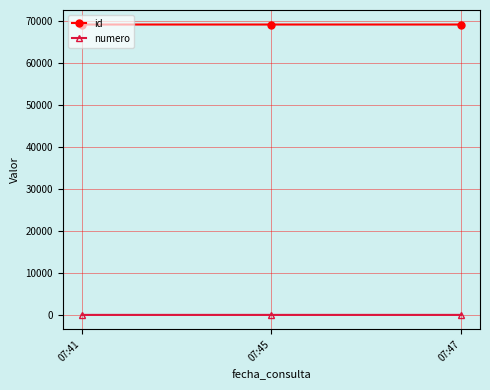

List the series in order of their overall mean, lowest first.

numero, id